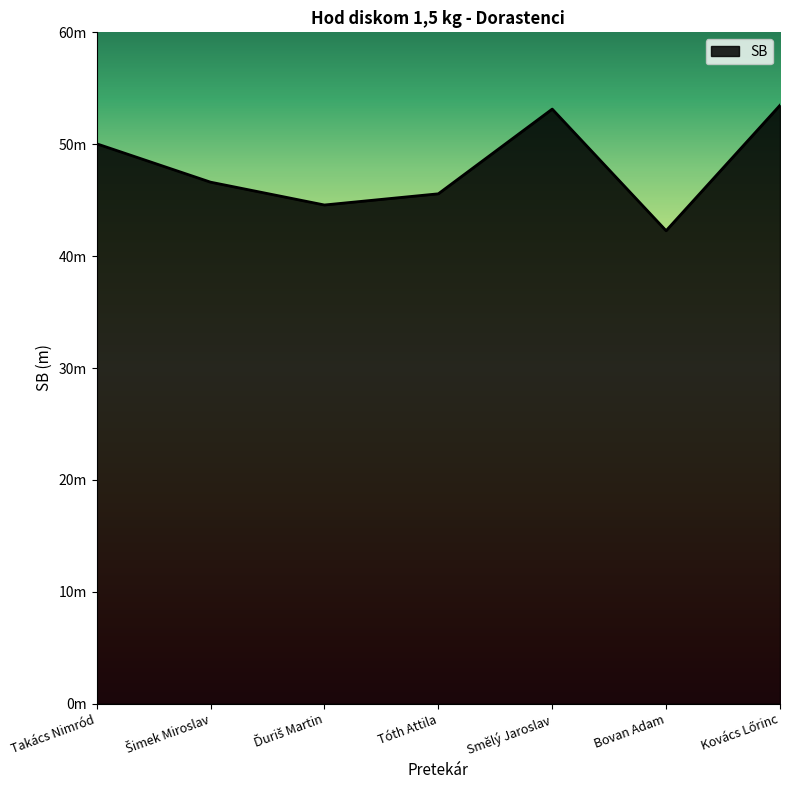

Does the chart have visible grid lines?

No